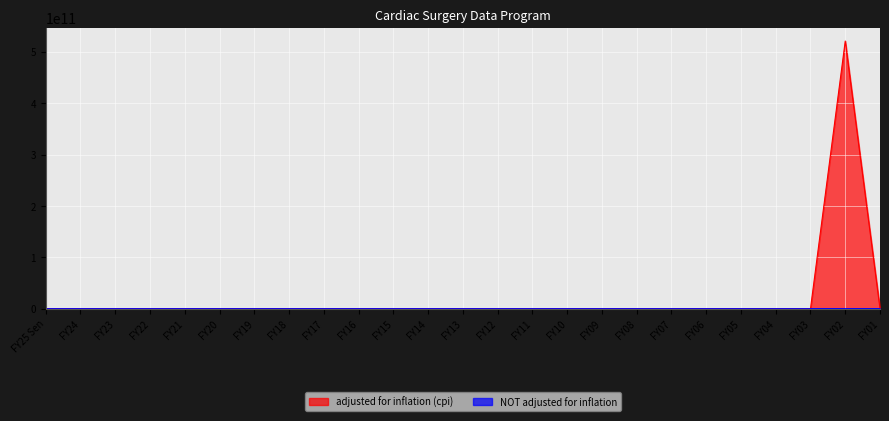

At which label is NOT adjusted for inflation closest to 150000?

FY25 Sen